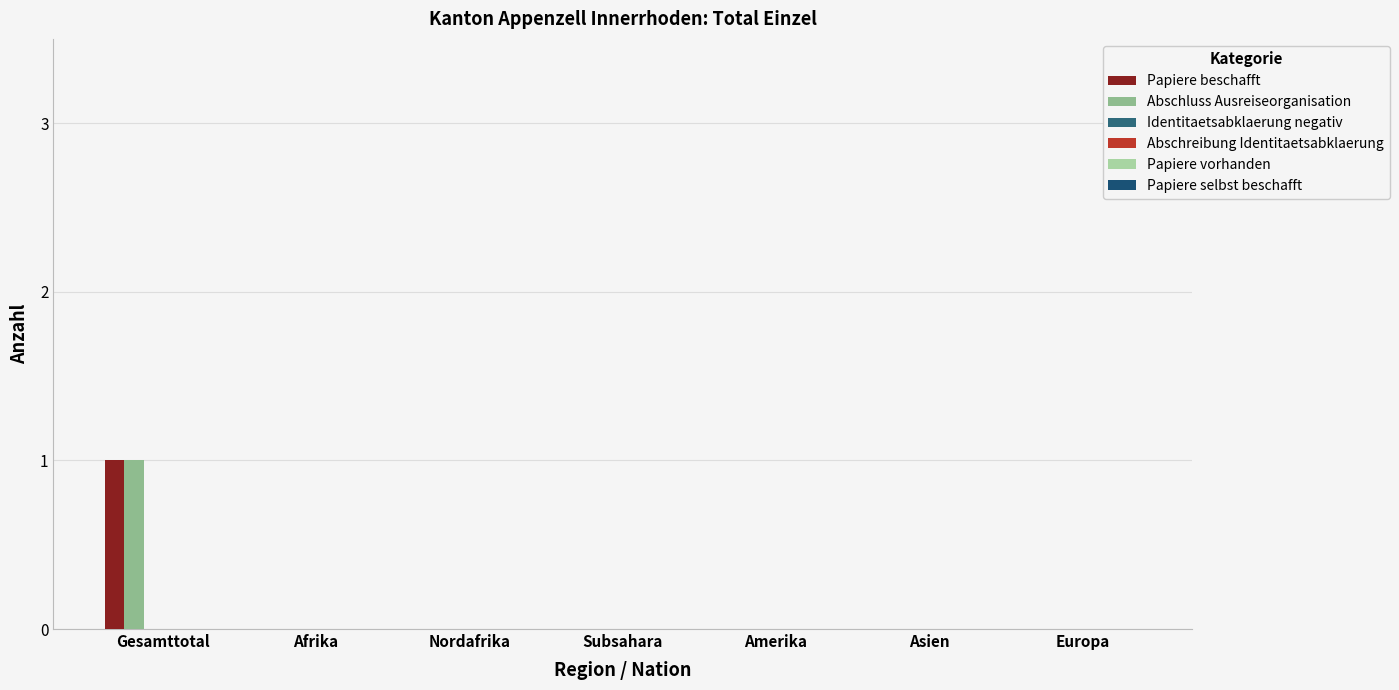

Between Amerika and Nordafrika, which is larger?

Amerika